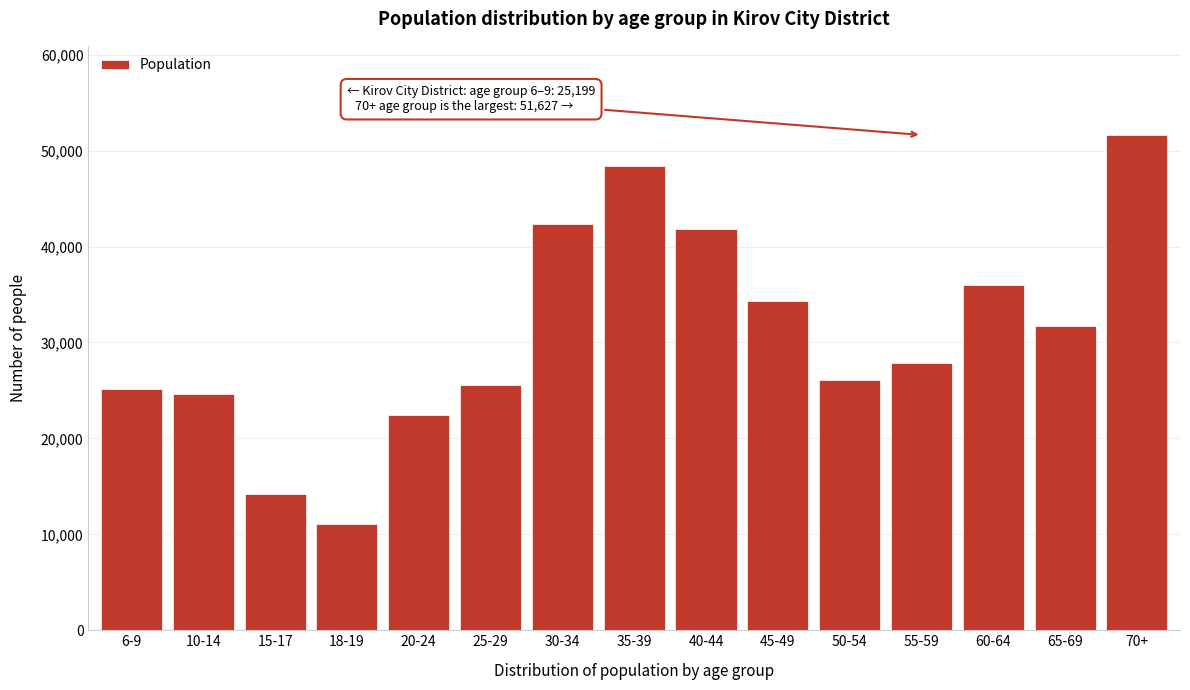

Reading left to right, list all the values displayed in this chart.

6-9=25199	10-14=24678	15-17=14216	18-19=11052	20-24=22460	25-29=25516	30-34=42378	35-39=48353	40-44=41797	45-49=34311	50-54=26090	55-59=27842	60-64=35949	65-69=31725	70+=51627